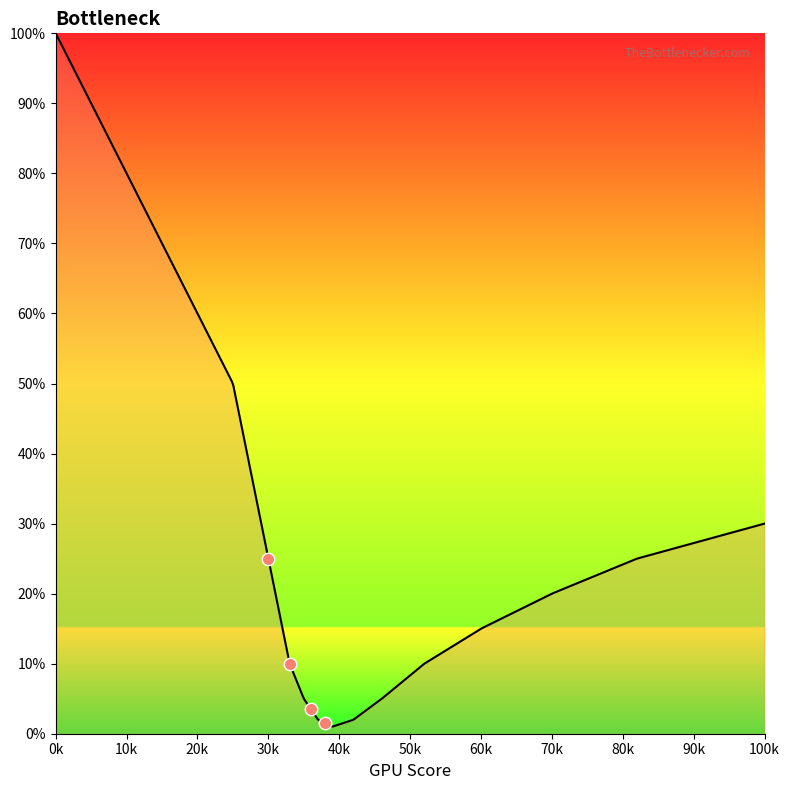

Which has a higher value, 82 or 31?

82